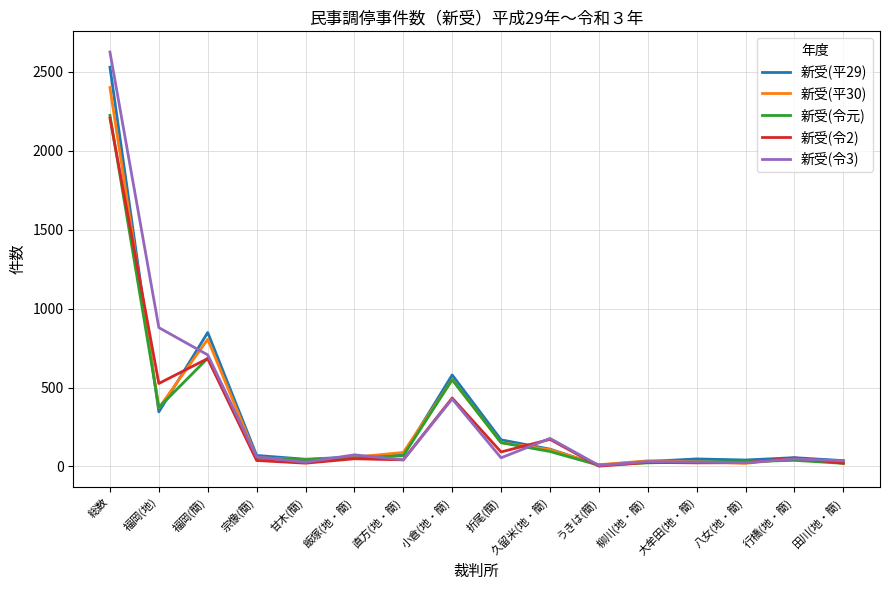

Is the value of 新受(平30) at 直方(地・簡) greater than the value of 新受(令2) at 大牟田(地・簡)?

Yes